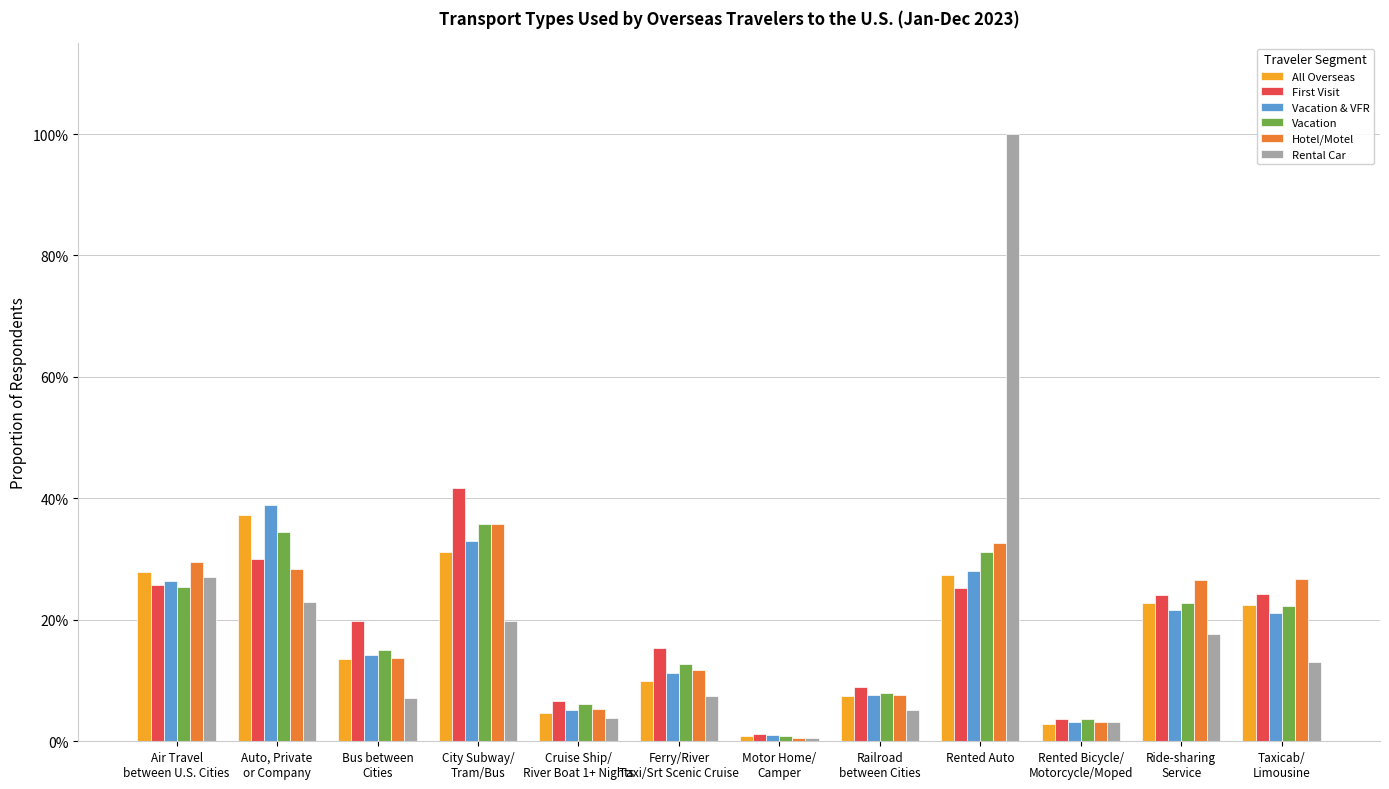

At which label does Rental Car reach its peak?

Rented Auto